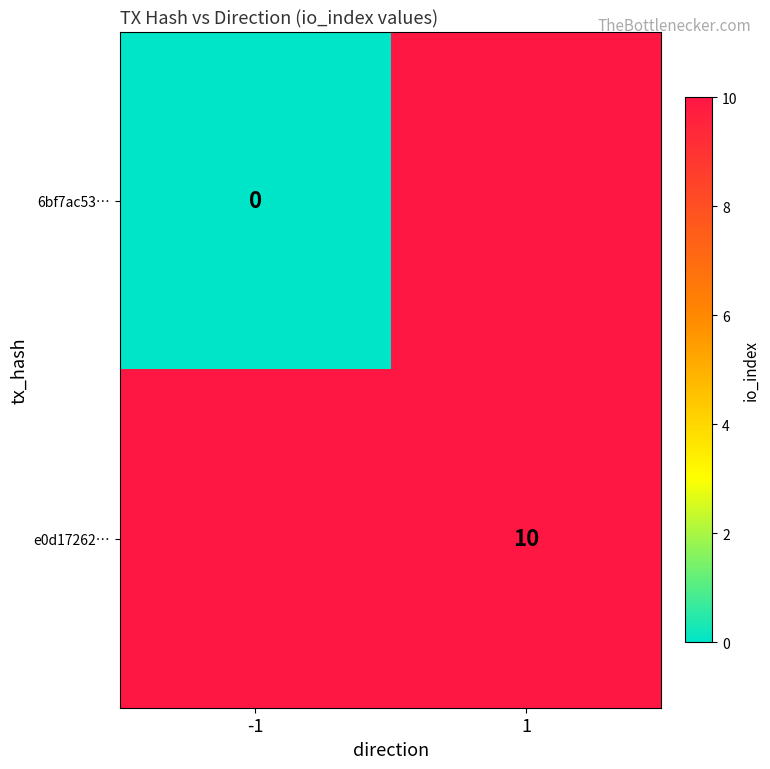

List the labels in order of e0d17262… value, largest first.

-1, 1